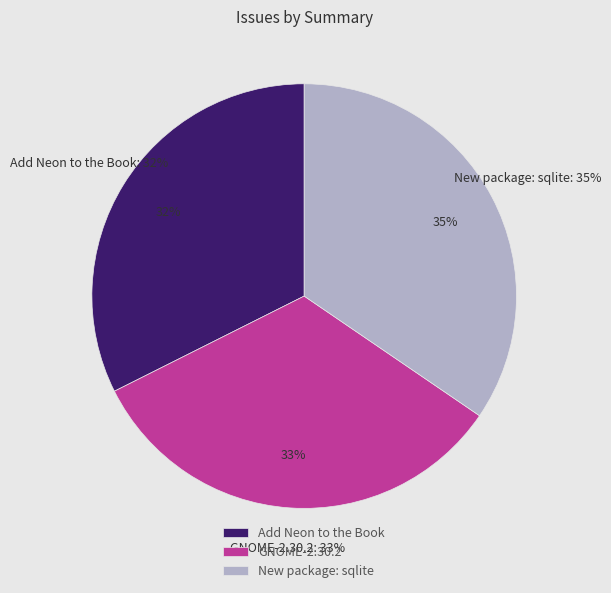

Approximately how many times larger is the value at New package: sqlite compared to Add Neon to the Book?

1.1